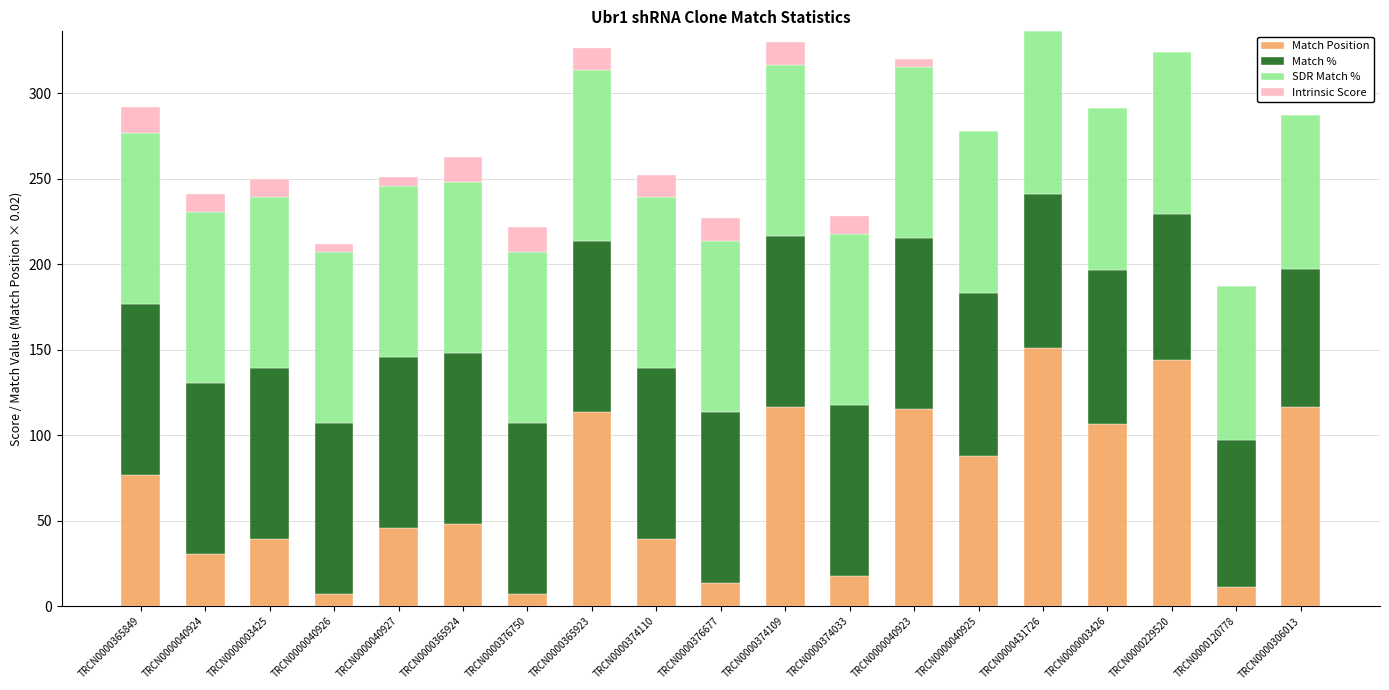

Does the chart contain stacked bars?

Yes